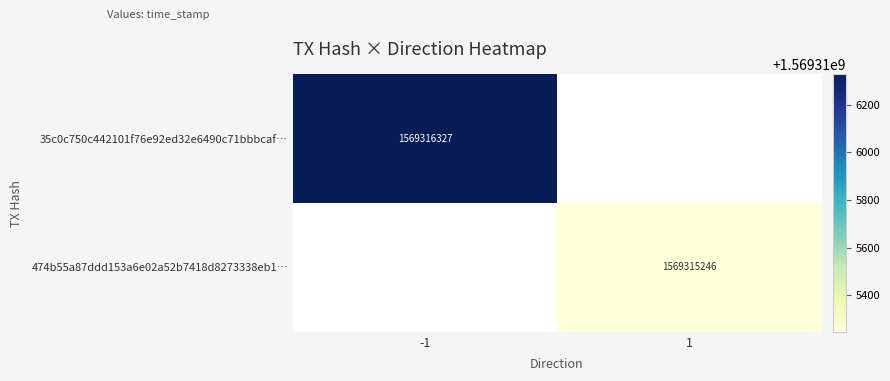

What is the maximum value shown in the chart?

1569316327